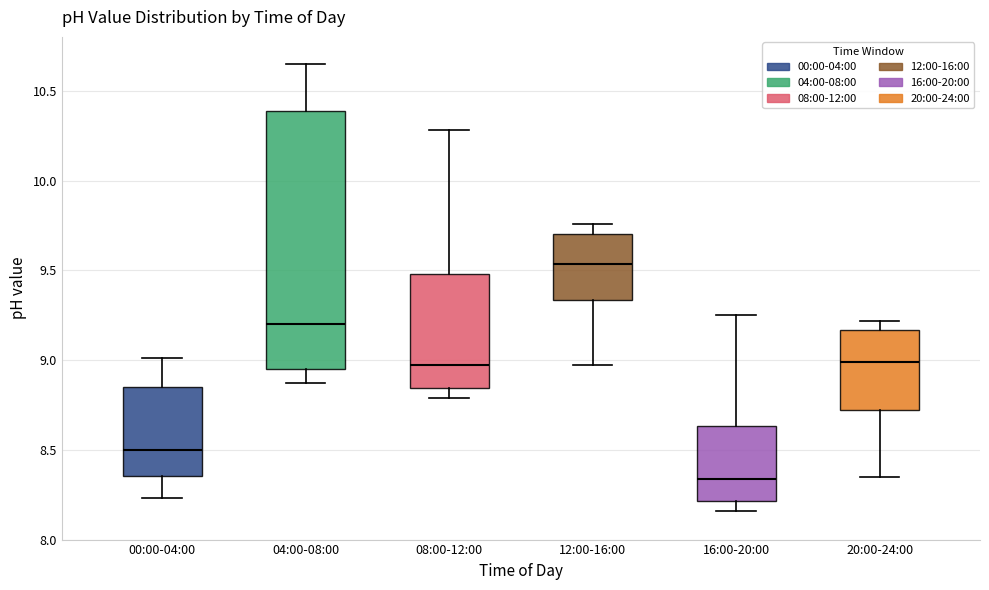

Reading left to right, transcribe this box plot: for each box, give where its median line is, the range the box spans, and where its two whiskers end, as read against the y-axis. The values are not printed on the chart, so give them approximately, as read against the axis.

00:00-04:00: median 8.50, box 8.35 to 8.85, whiskers 8.25 to 9.00
04:00-08:00: median 9.20, box 8.95 to 10.40, whiskers 8.85 to 10.65
08:00-12:00: median 8.95, box 8.85 to 9.50, whiskers 8.80 to 10.30
12:00-16:00: median 9.55, box 9.35 to 9.70, whiskers 8.95 to 9.75
16:00-20:00: median 8.35, box 8.20 to 8.65, whiskers 8.15 to 9.25
20:00-24:00: median 9.00, box 8.70 to 9.15, whiskers 8.35 to 9.20